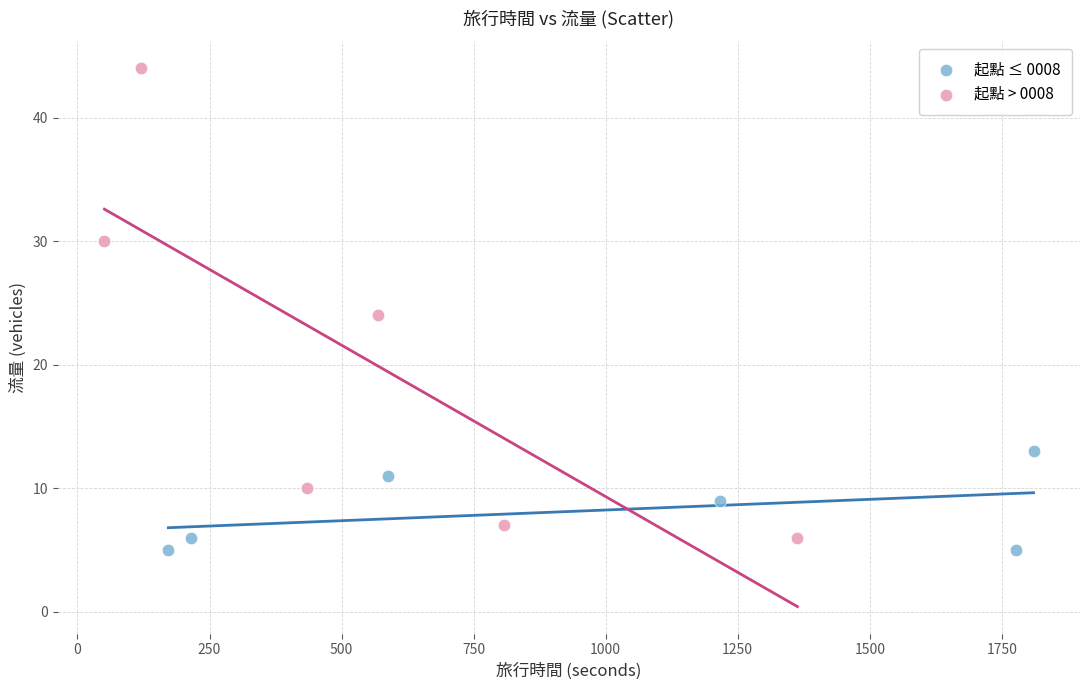

Which series has the largest Y range (max minus min)?

起點 > 0008